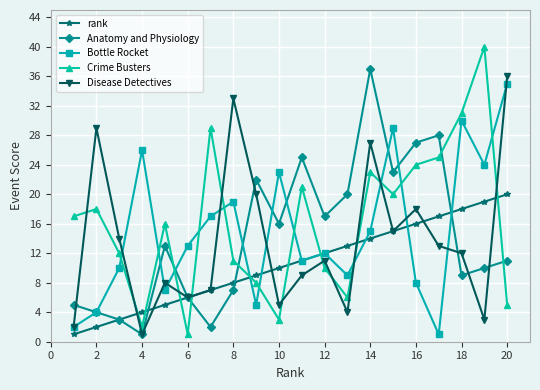

In Bottle Rocket, how many points are higher than both neighbors (excluding endpoints)?

6